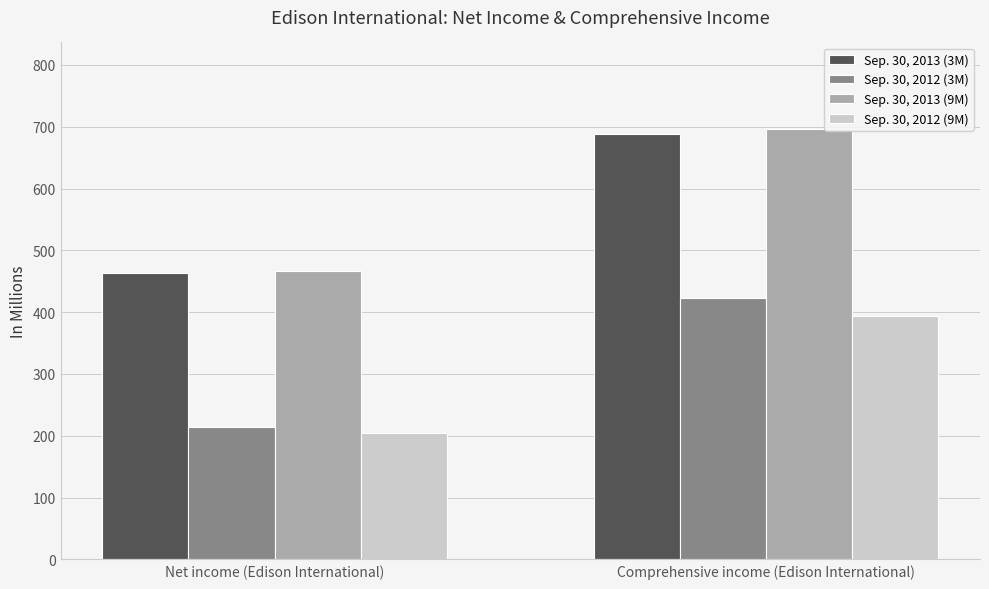

At which label is Sep. 30, 2013 (3M) closest to 576?

Net income (Edison International)